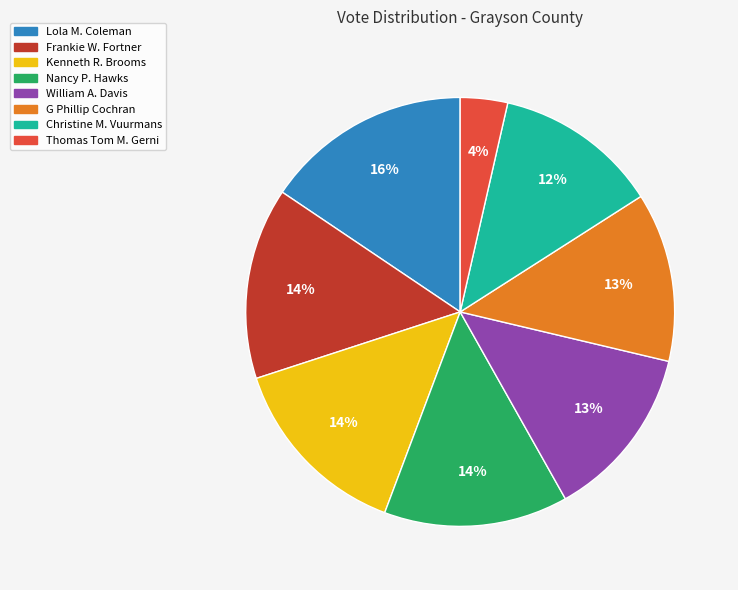

What percentage is the Lola M. Coleman slice, to the nearest percent?

16%